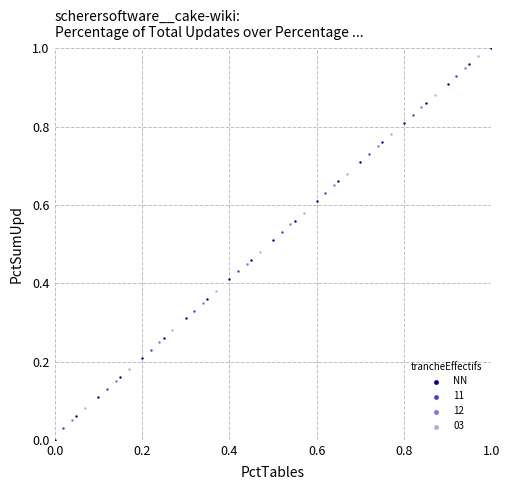

Which series has the largest Y range (max minus min)?

NN